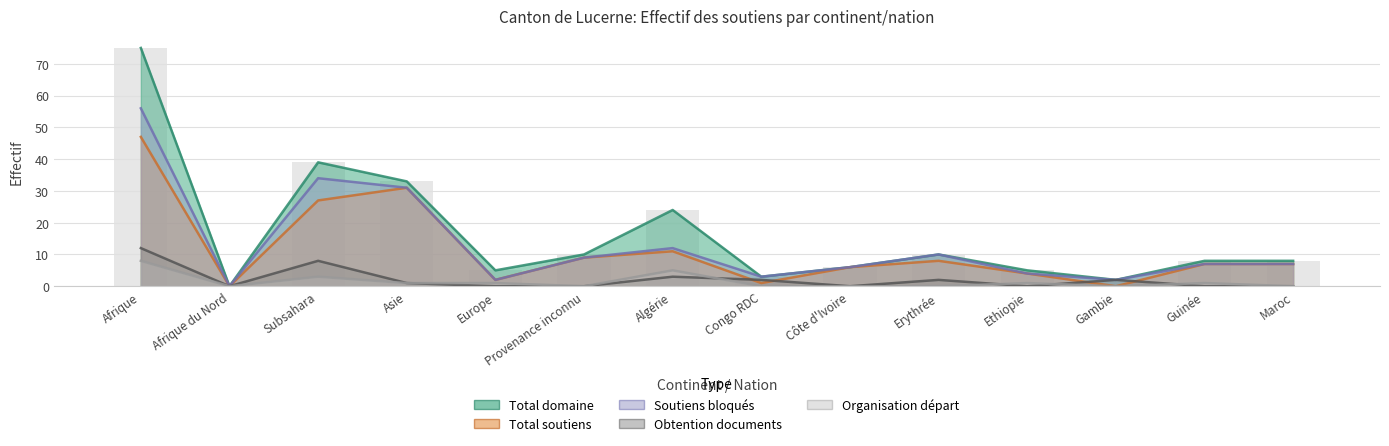

At how many categories does at least one series exceed 59?

1